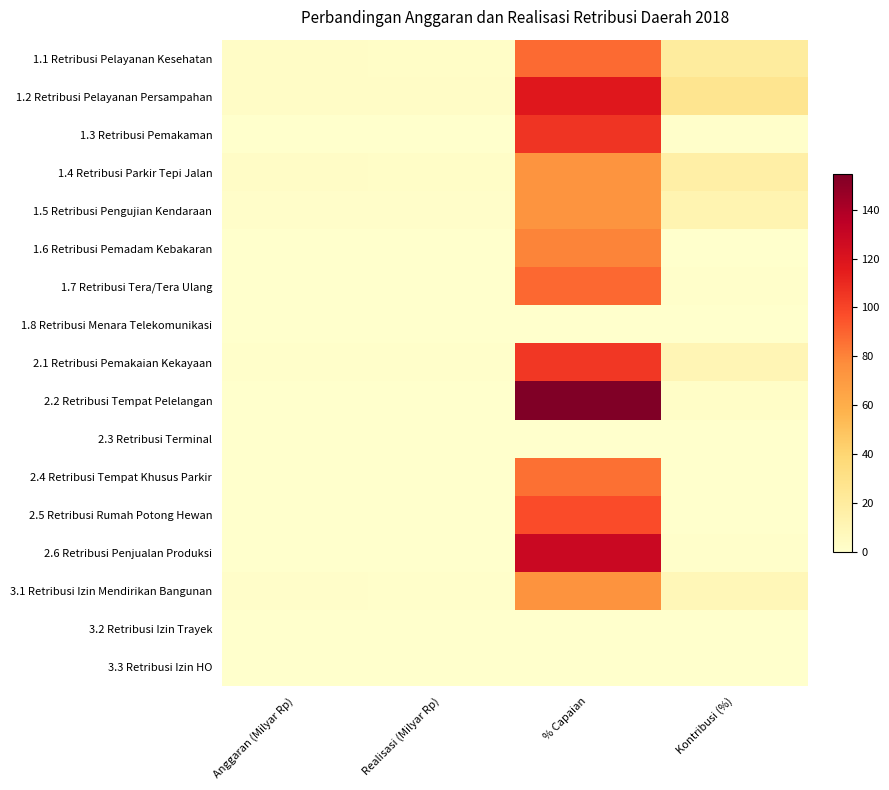

Between Anggaran (Milyar Rp) and Realisasi (Milyar Rp), which is larger?

Anggaran (Milyar Rp)